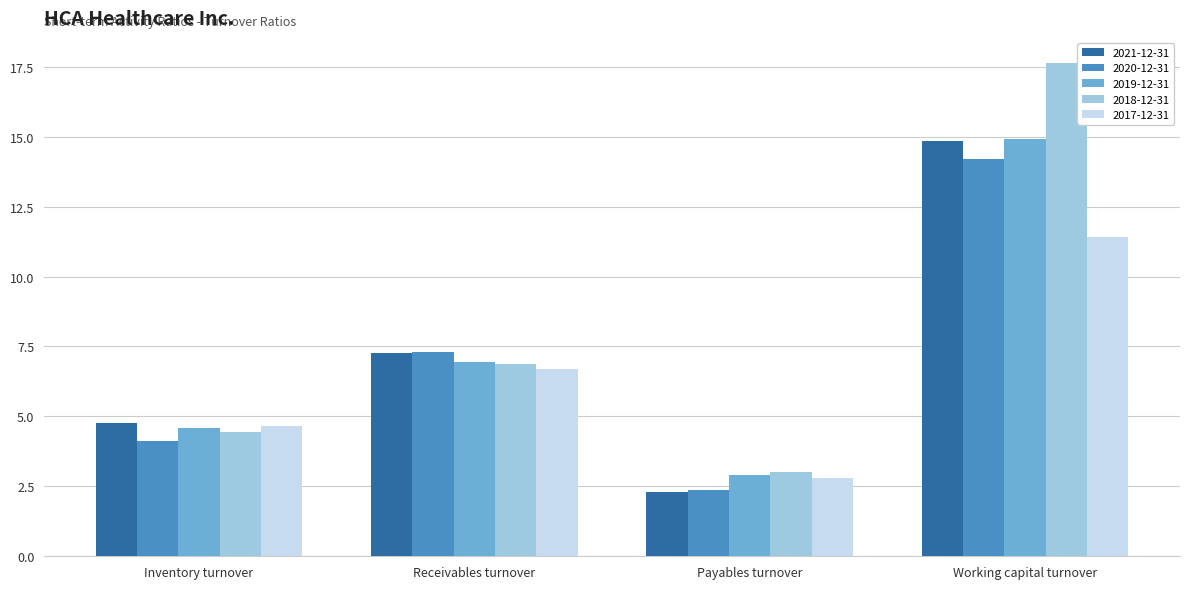

What is the difference between the maximum and minimum values in the 2019-12-31 series?

12.0